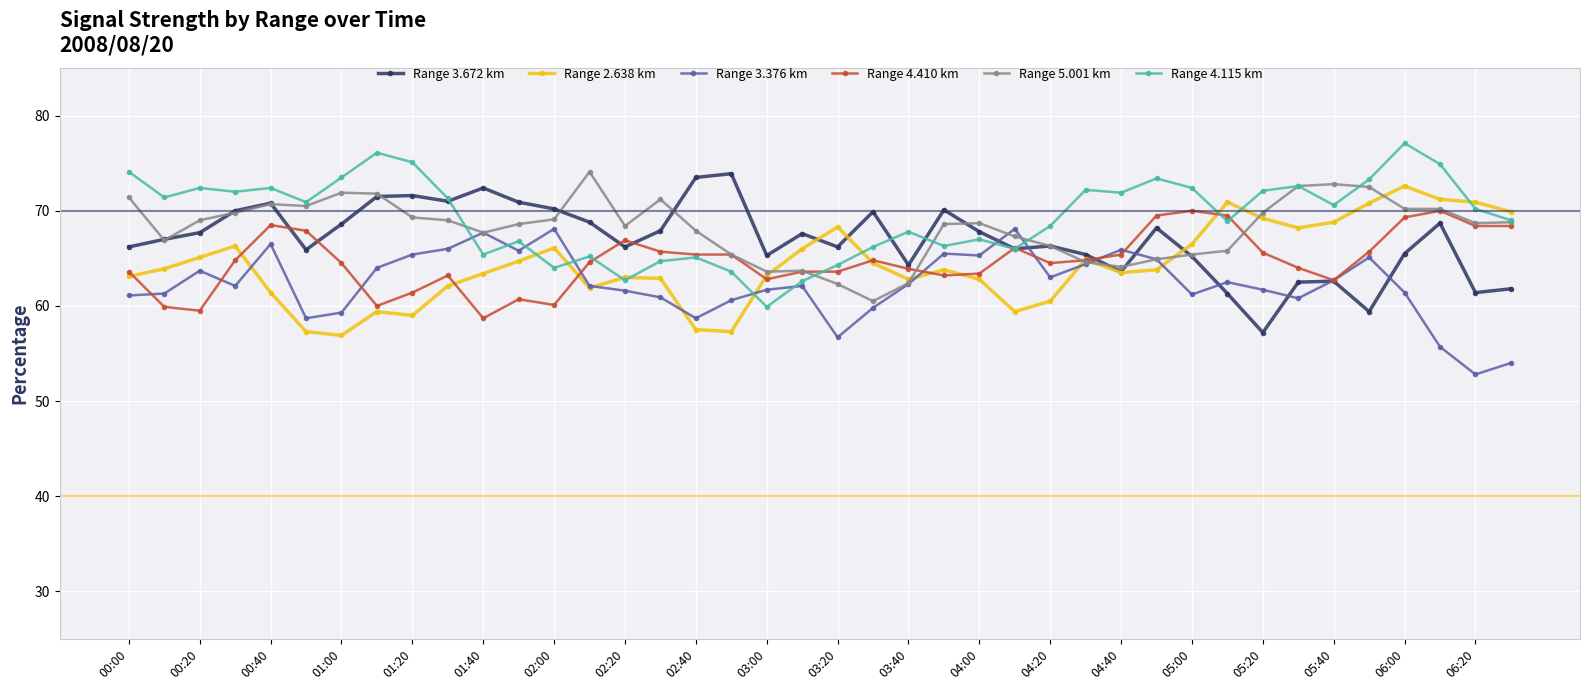

How many series are shown in this chart?

6